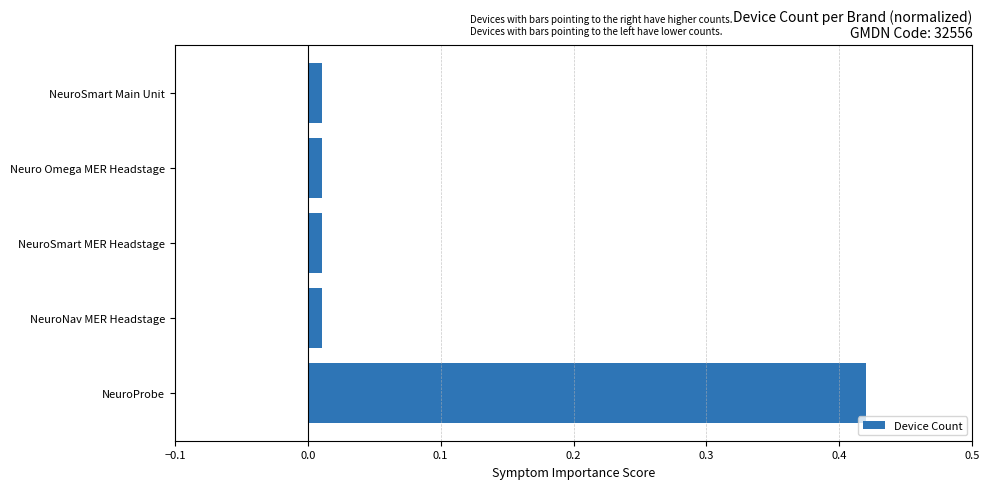

What is the sum of all values?

0.5